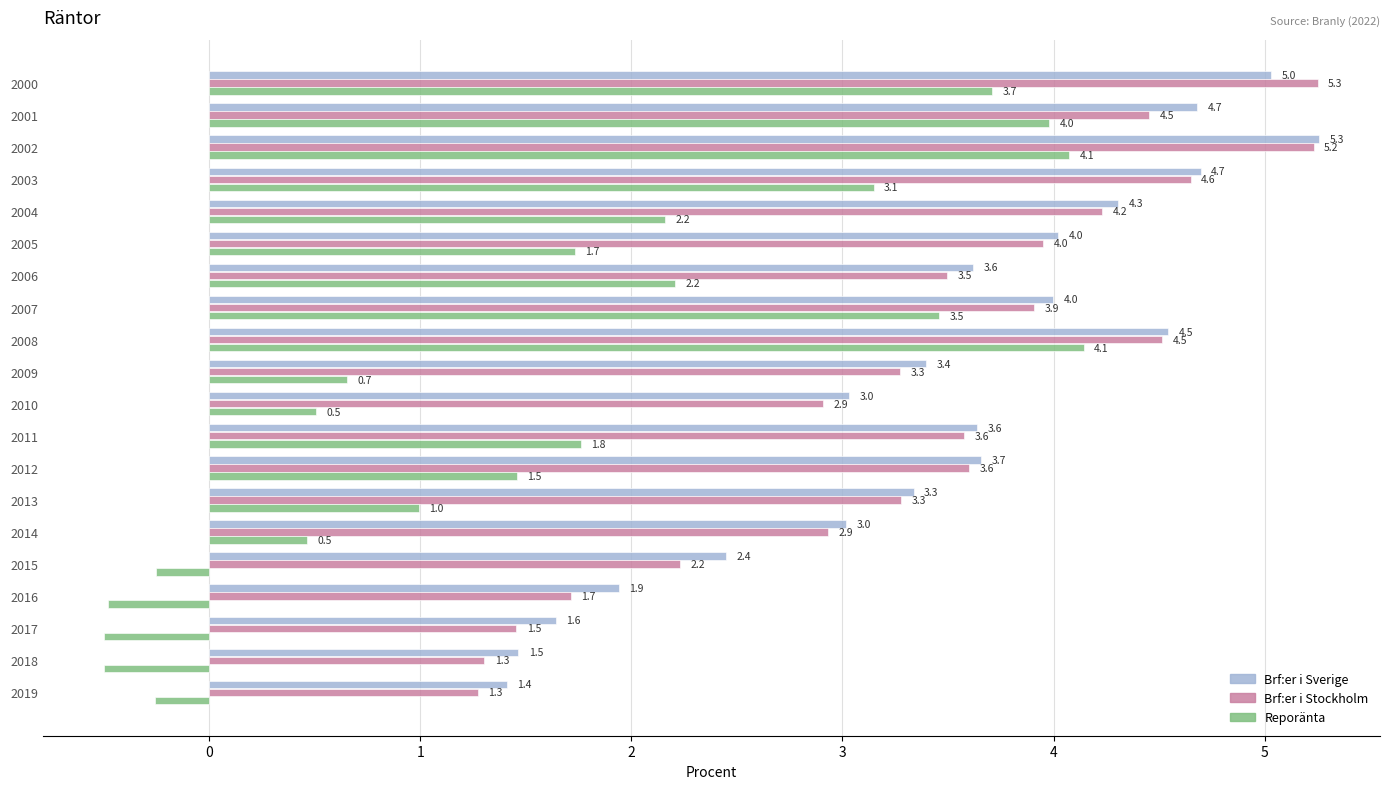

The Brf:er i Stockholm series shows 1.5 at 2017. True or false?

True